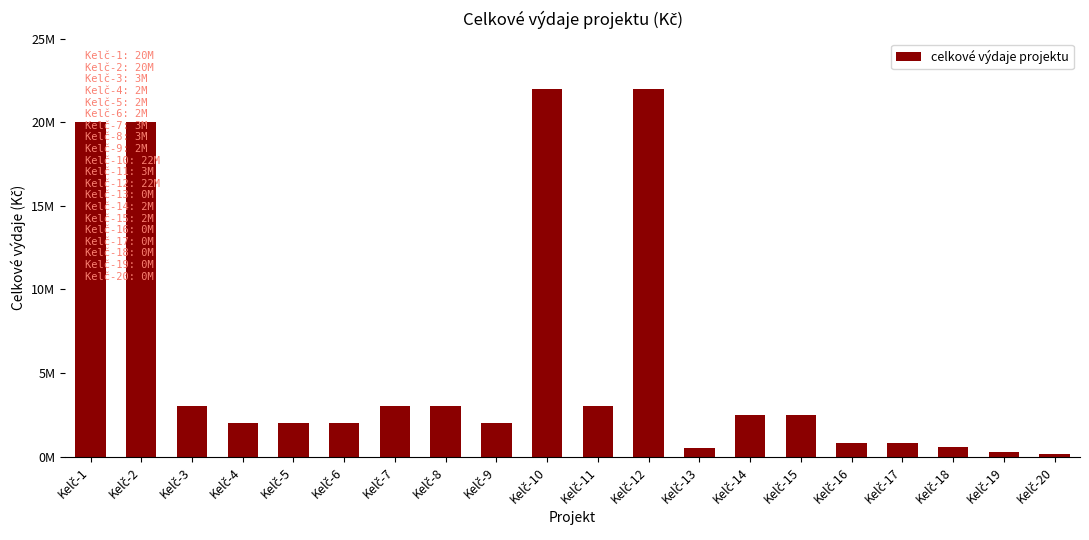

The chart shows a value of 2000000 at Kelč-5. True or false?

True